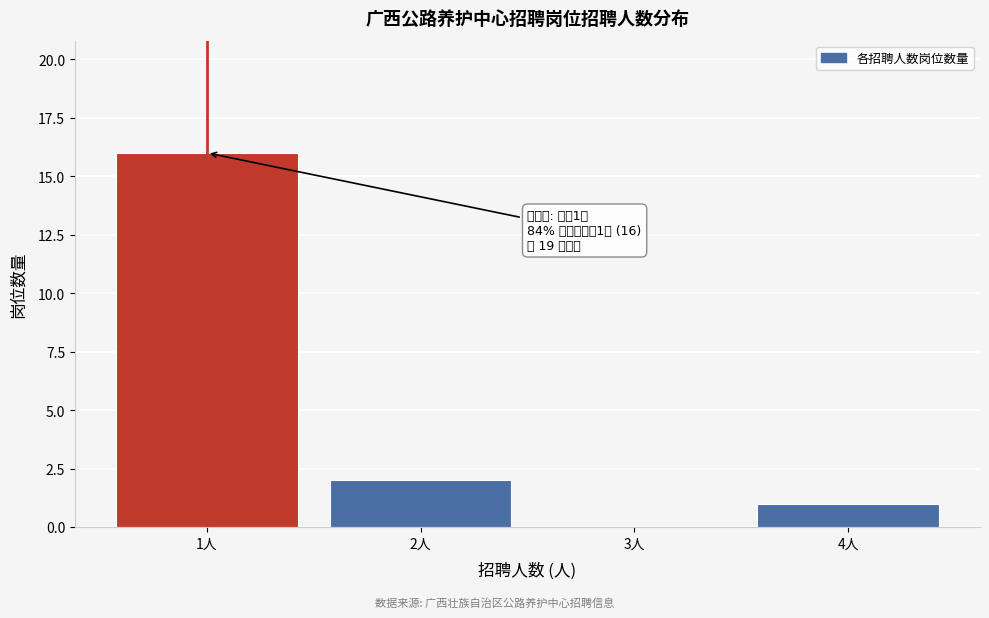

Reading left to right, transcribe all the data shown in this chart.

1人=16	2人=2	3人=0	4人=1